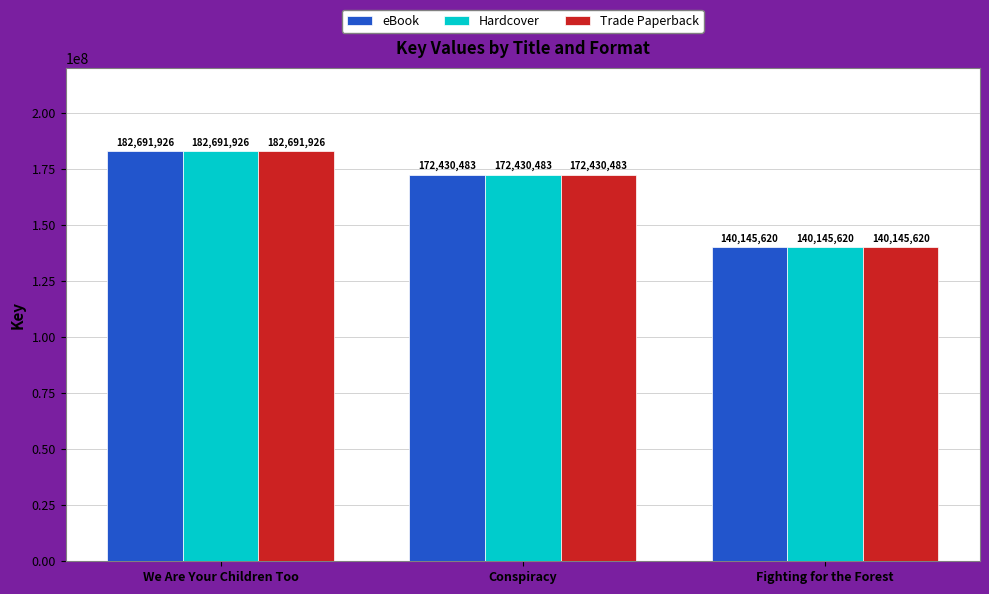

Reading left to right, transcribe all the data shown in this chart.

eBook: 182691926	172430483	140145620
Hardcover: 182691926	172430483	140145620
Trade Paperback: 182691926	172430483	140145620